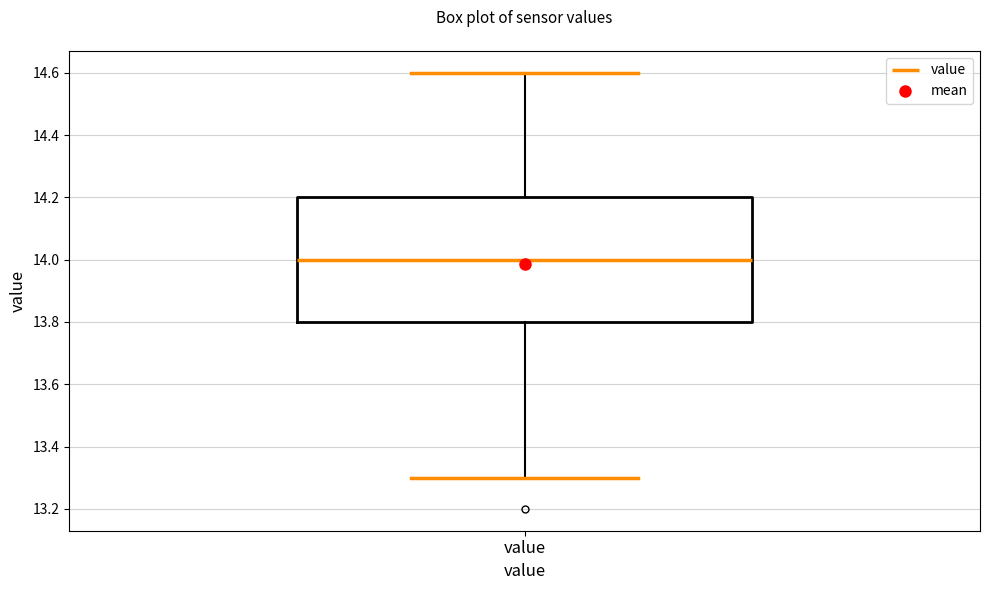

Read this box plot against the y-axis: the position of the median line, the range covered by the box, and the ends of both whiskers. The values are not printed on the chart, so give them approximately, as read against the axis.

median 14.0, box 13.8 to 14.2, whiskers 13.3 to 14.6